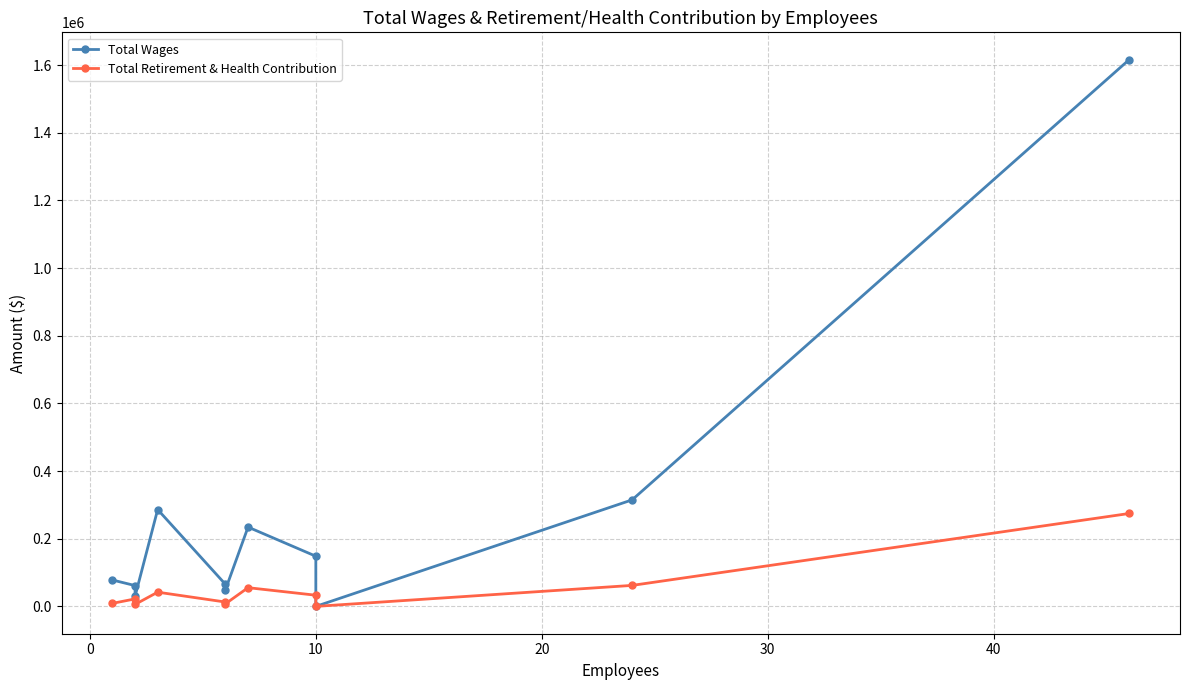

Which series has the largest total across all categories?

Total Wages